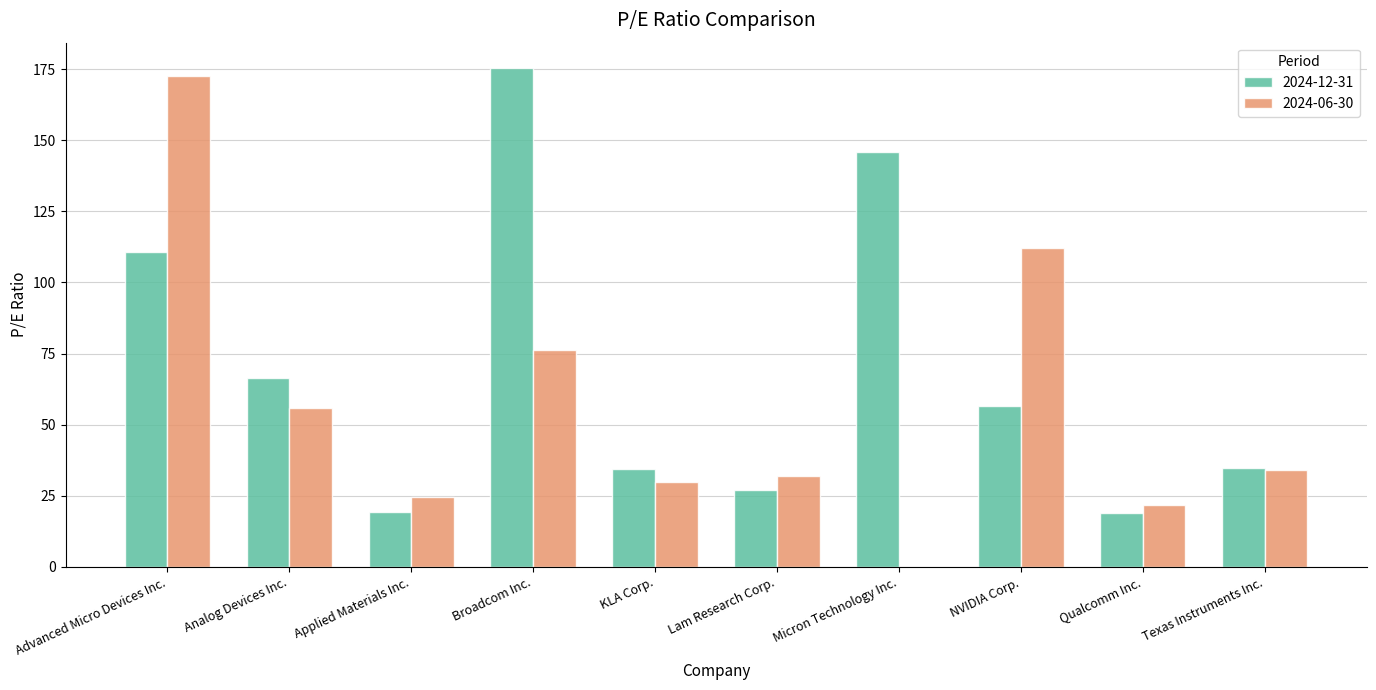

Is the value of 2024-06-30 at Lam Research Corp. greater than the value of 2024-12-31 at Lam Research Corp.?

Yes